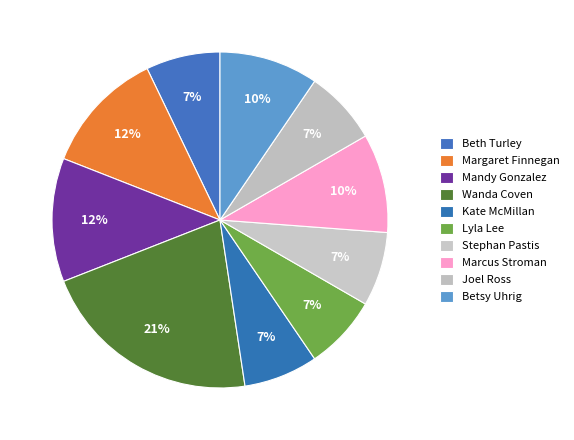

How many slices are in this pie chart?

10